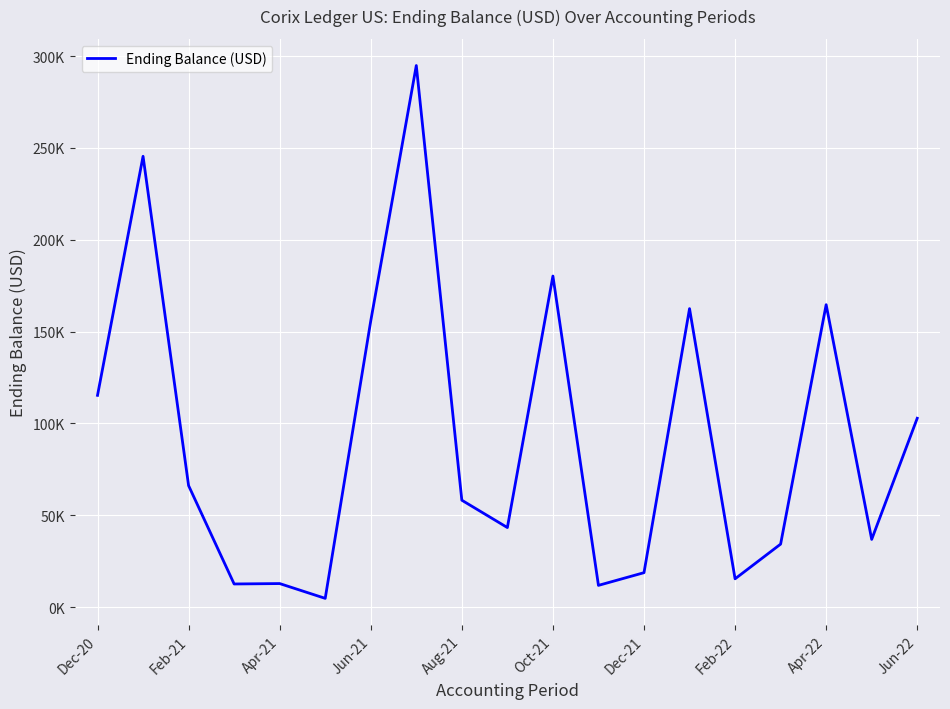

Is this an area chart (filled region under the line)?

No